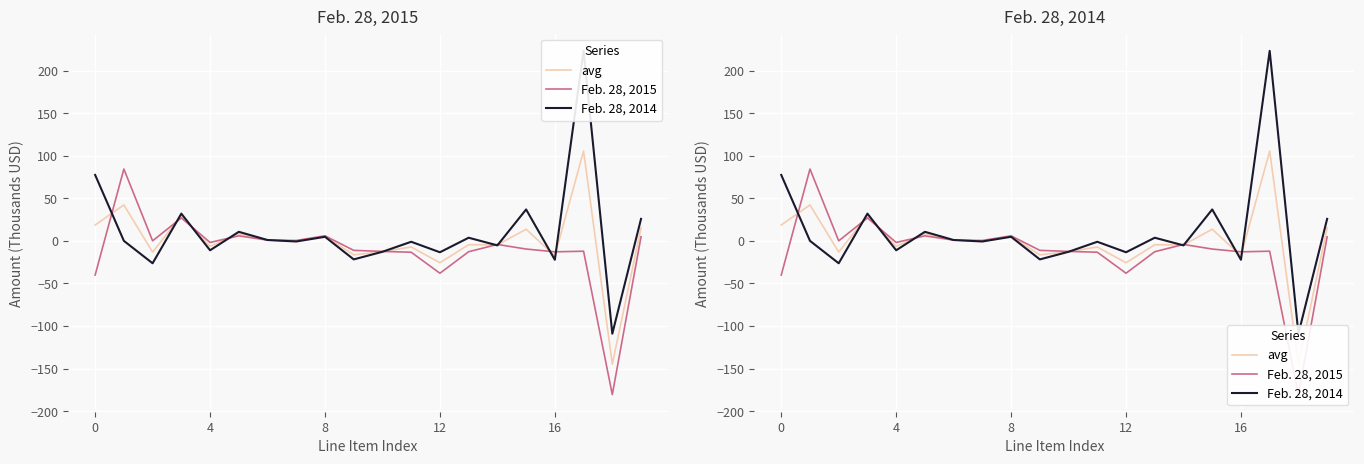

What is the average value of the Feb. 28, 2015 series?

-11.0